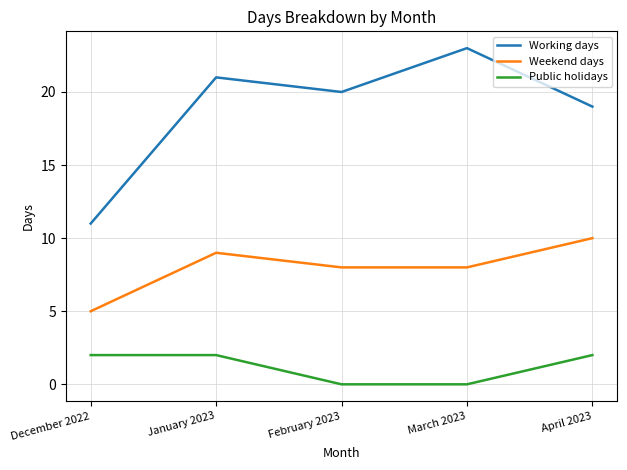

Rank the series by their average value, from lowest to highest.

Public holidays, Weekend days, Working days